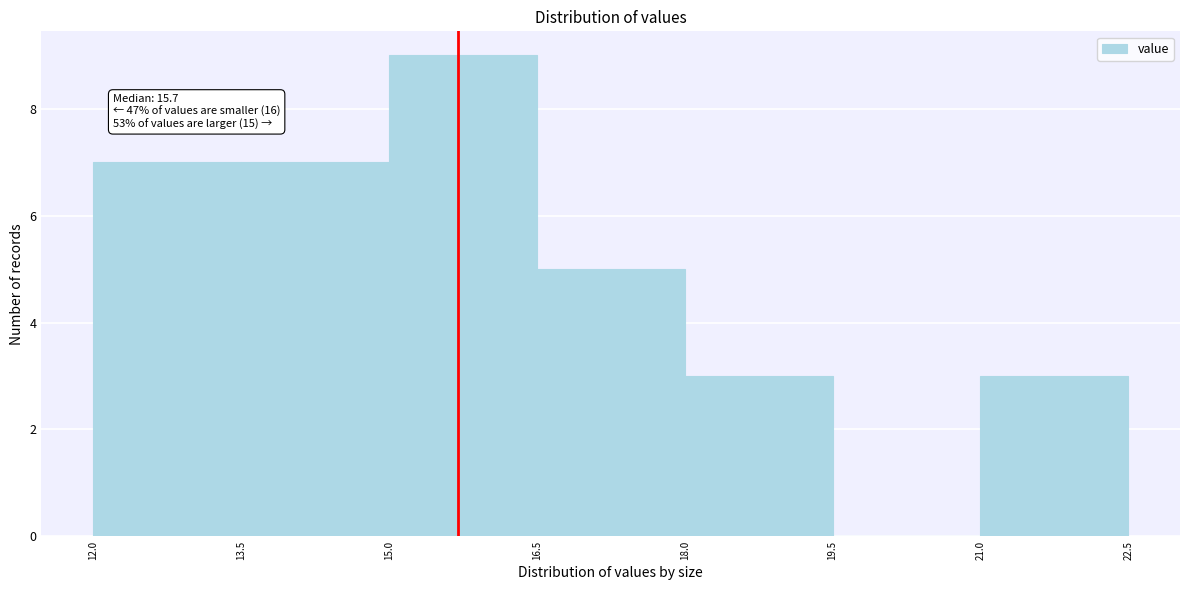

Which range on the x-axis has the tallest bar?

15.0 to 16.5